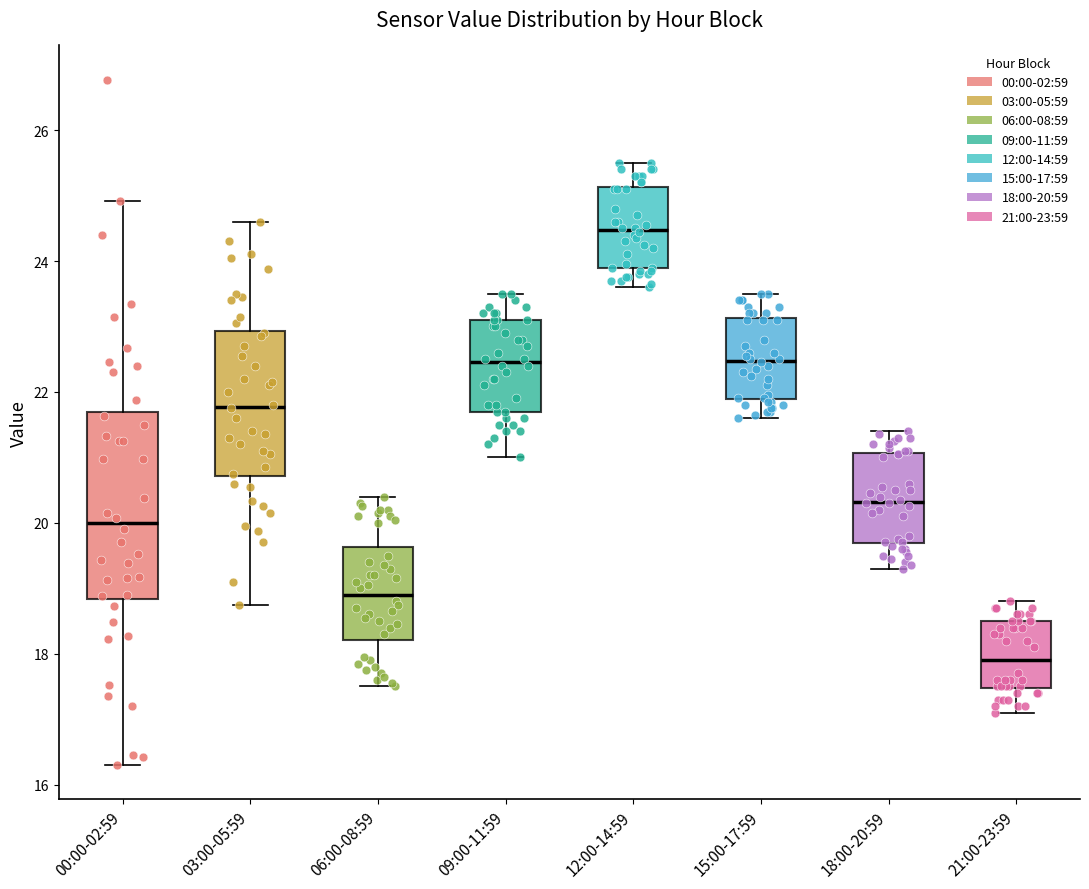

Which box's median line is the highest?

12:00-14:59